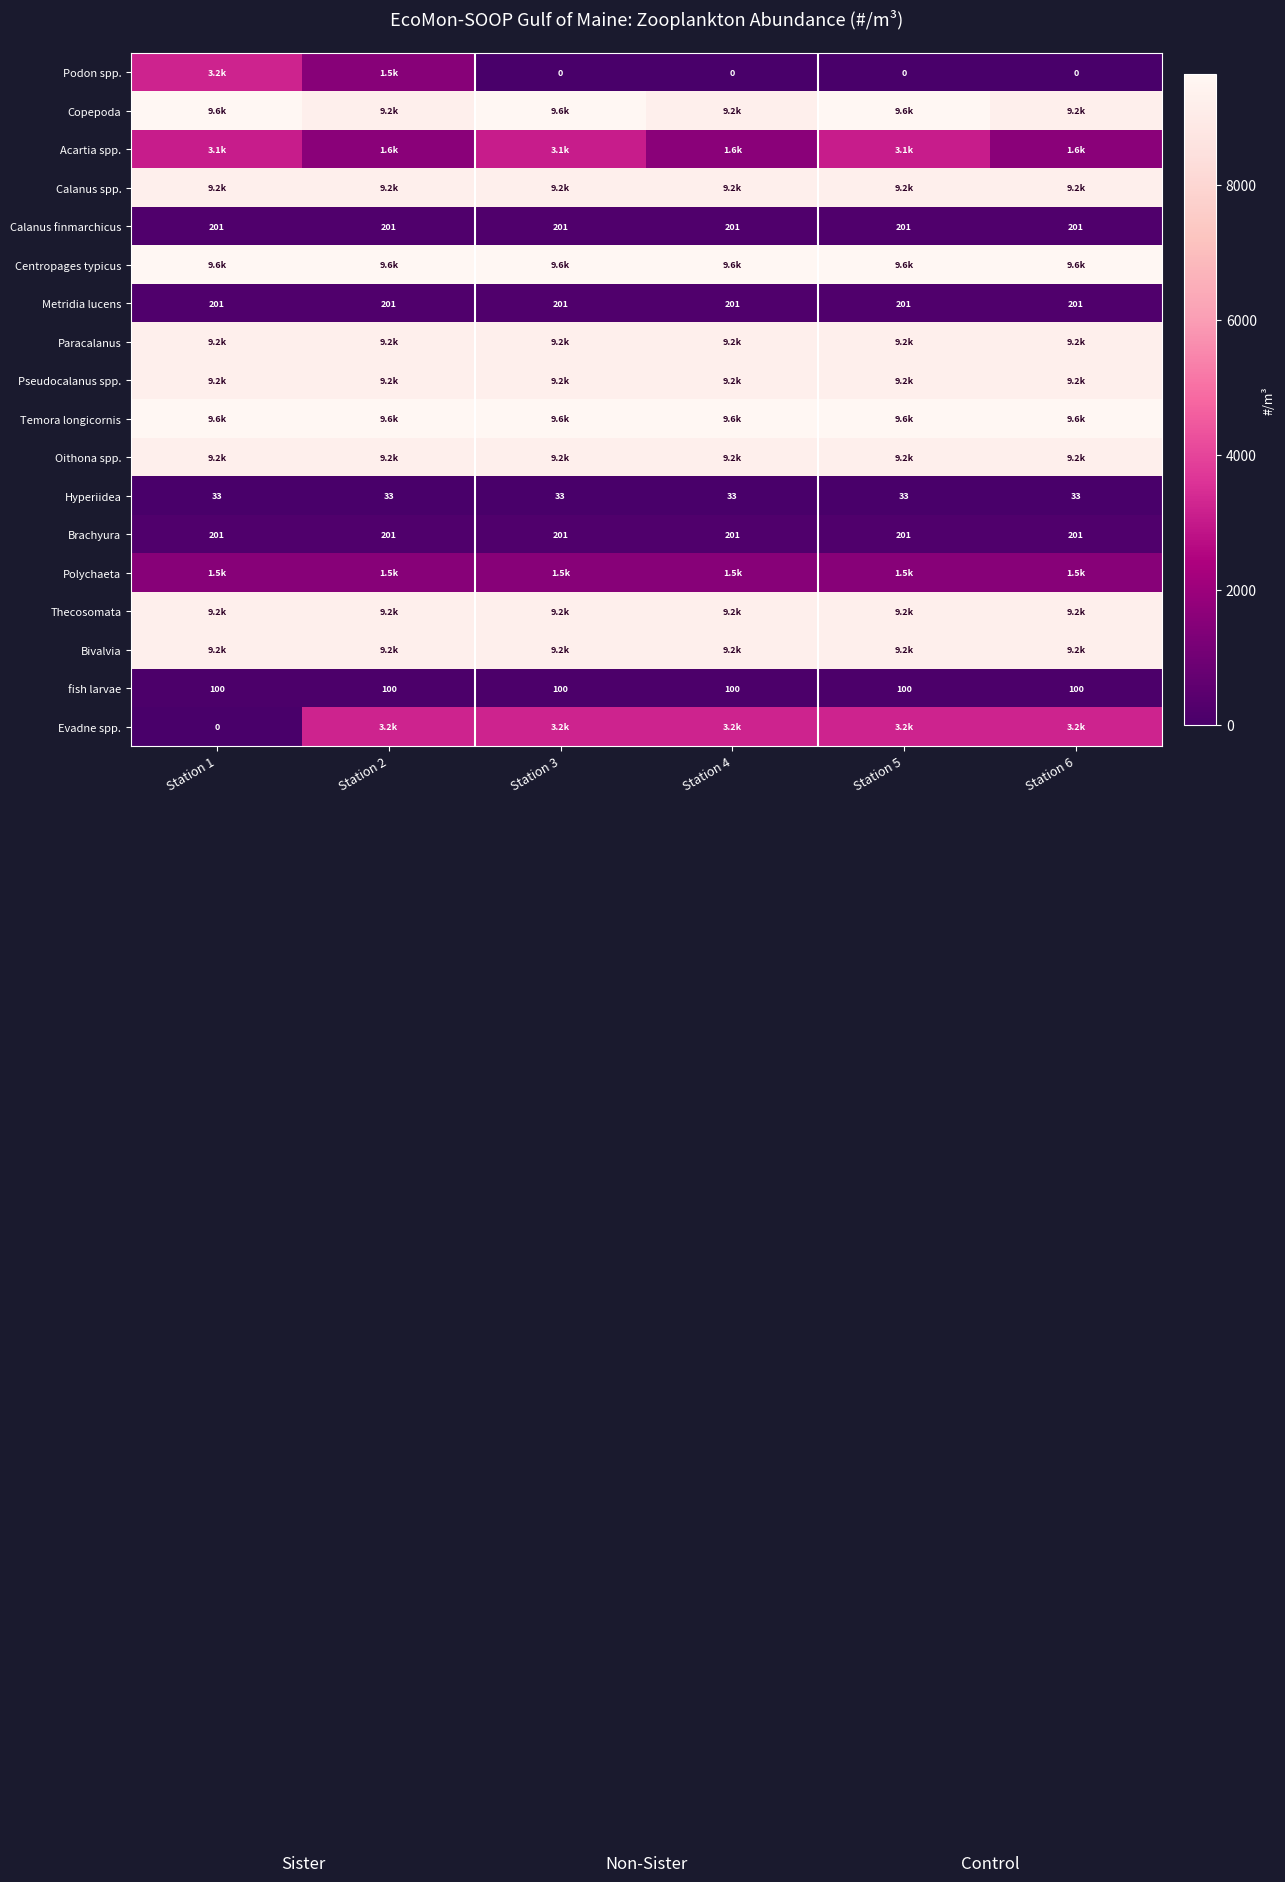

Is the value of Copepoda at Station 2 greater than the value of Oithona spp. at Station 2?

No